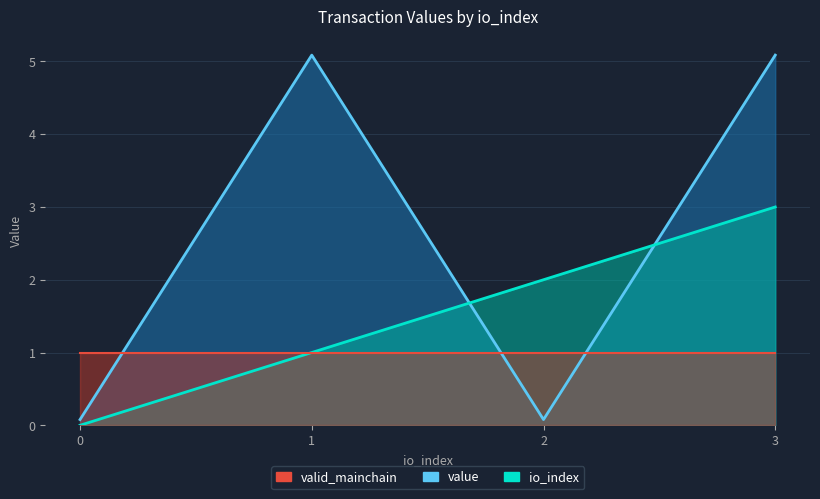

How many io_index values are between 1 and 3?

3